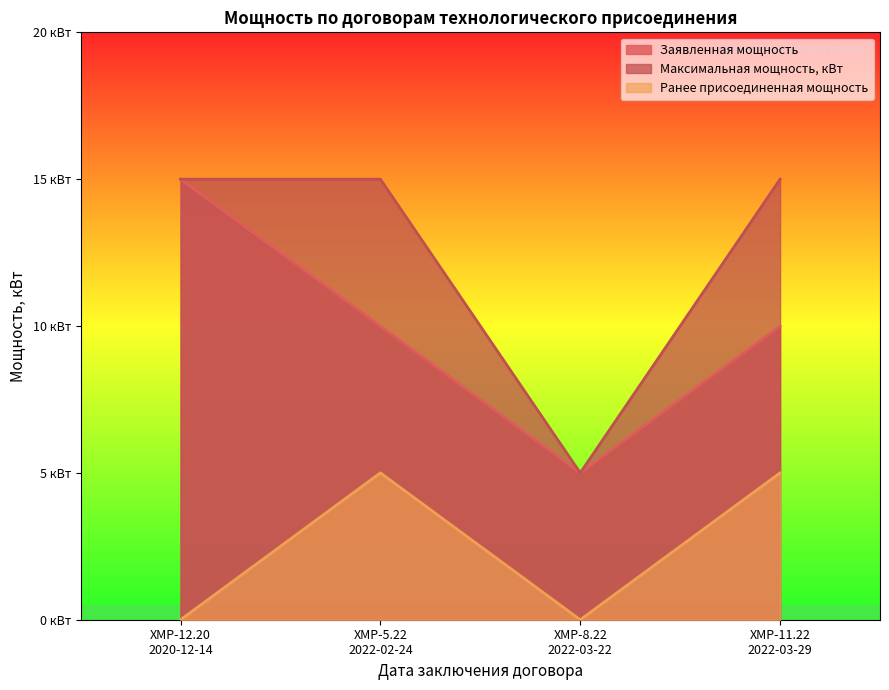

What are all the series names shown in the legend?

Заявленная мощность, Максимальная мощность, кВт, Ранее присоединенная мощность